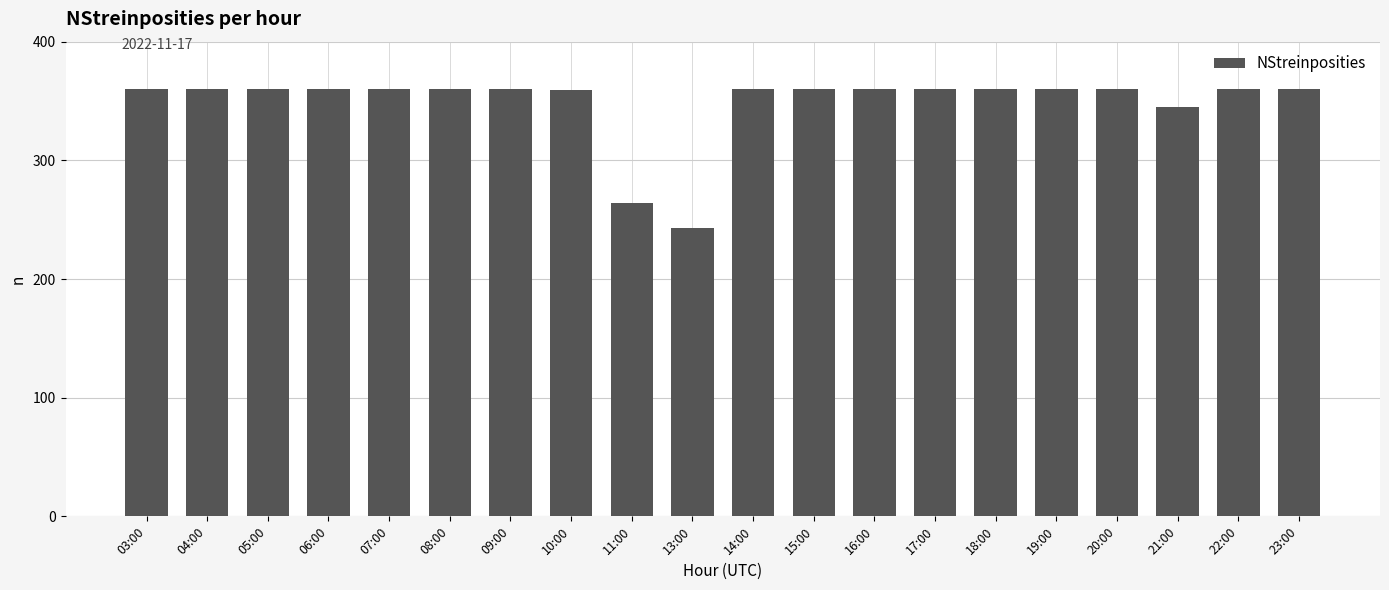

How many distinct data groups are displayed?

1